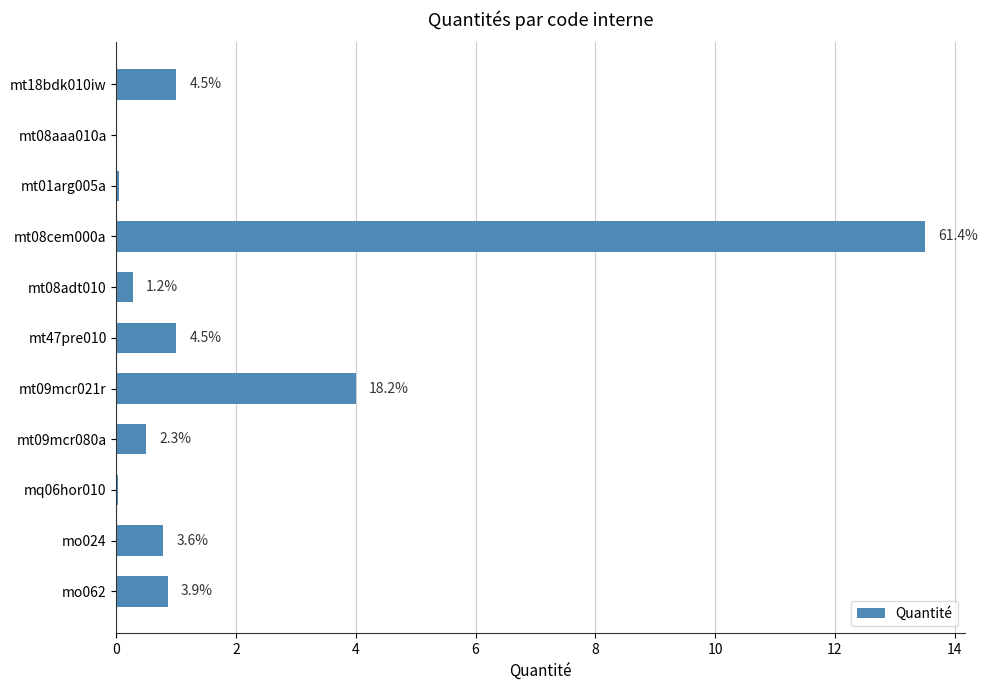

Are the bars horizontal?

Yes